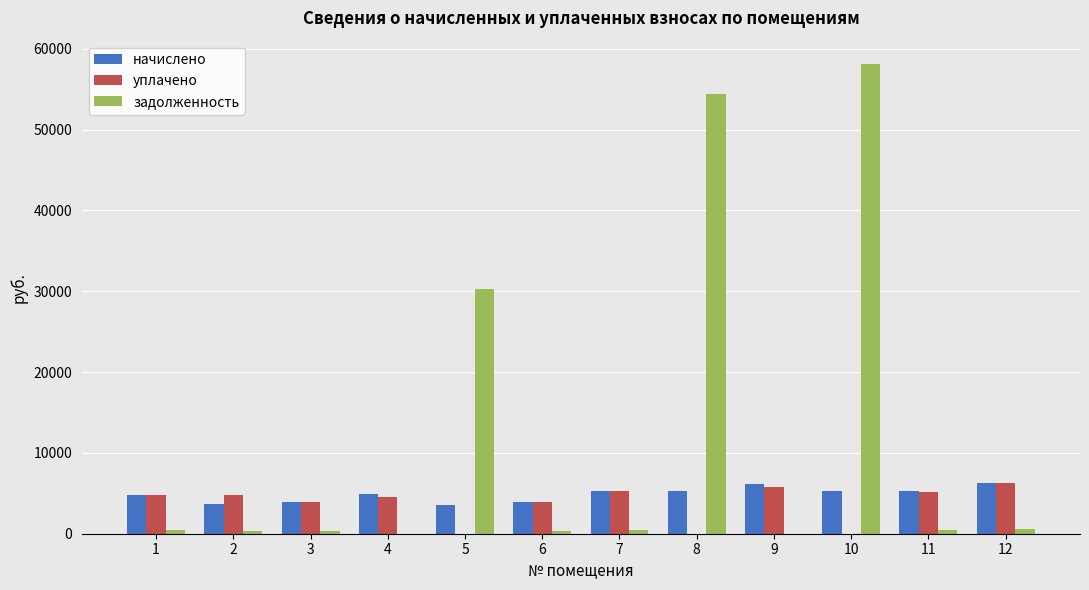

At which category is the sum across all series the highest?

10